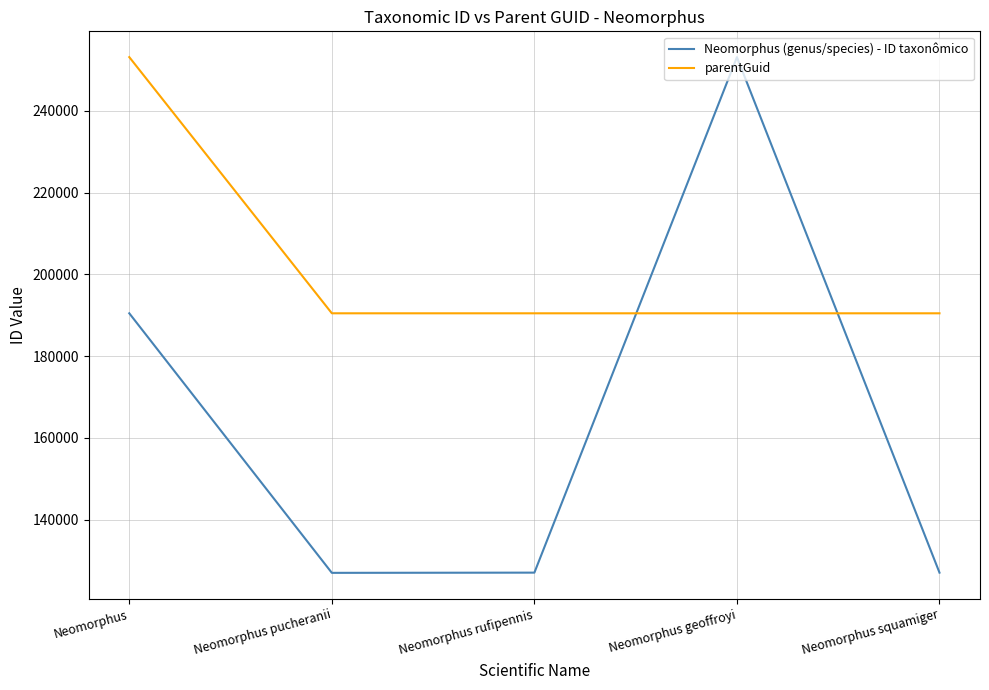

How many times do Neomorphus (genus/species) - ID taxonômico and parentGuid cross each other?

2